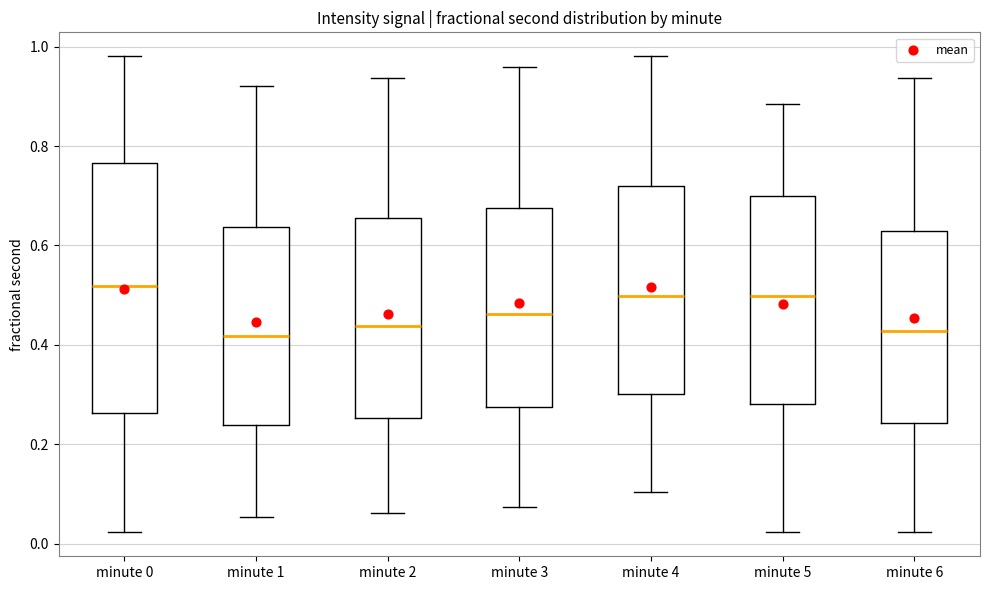

Reading left to right, transcribe this box plot: for each box, give where its median line is, the range the box spans, and where its two whiskers end, as read against the y-axis. The values are not printed on the chart, so give them approximately, as read against the axis.

minute 0: median 0.52, box 0.26 to 0.76, whiskers 0.02 to 0.98
minute 1: median 0.42, box 0.24 to 0.64, whiskers 0.06 to 0.92
minute 2: median 0.44, box 0.26 to 0.66, whiskers 0.06 to 0.94
minute 3: median 0.46, box 0.28 to 0.68, whiskers 0.08 to 0.96
minute 4: median 0.50, box 0.30 to 0.72, whiskers 0.10 to 0.98
minute 5: median 0.50, box 0.28 to 0.70, whiskers 0.02 to 0.88
minute 6: median 0.42, box 0.24 to 0.62, whiskers 0.02 to 0.94